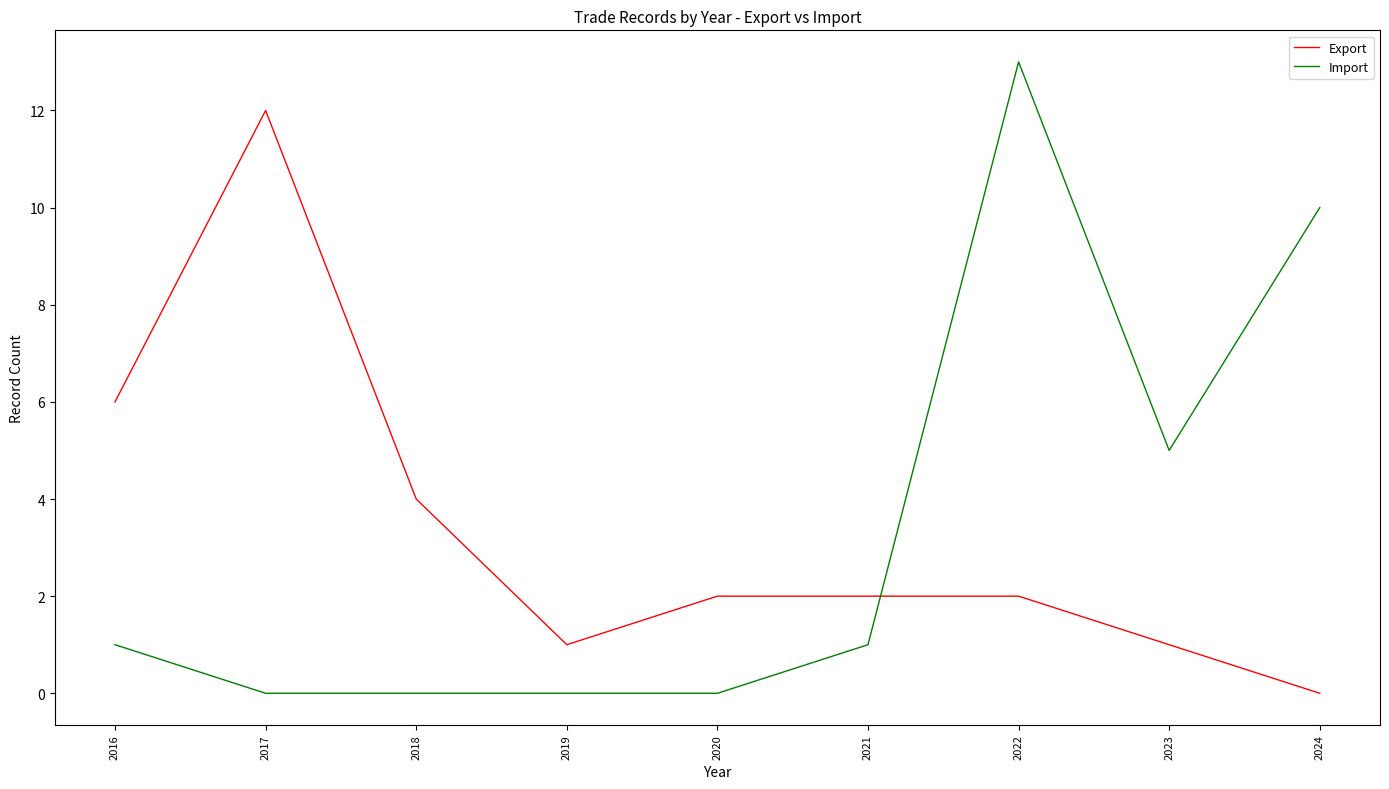

The Import series shows 5 at 2018. True or false?

False